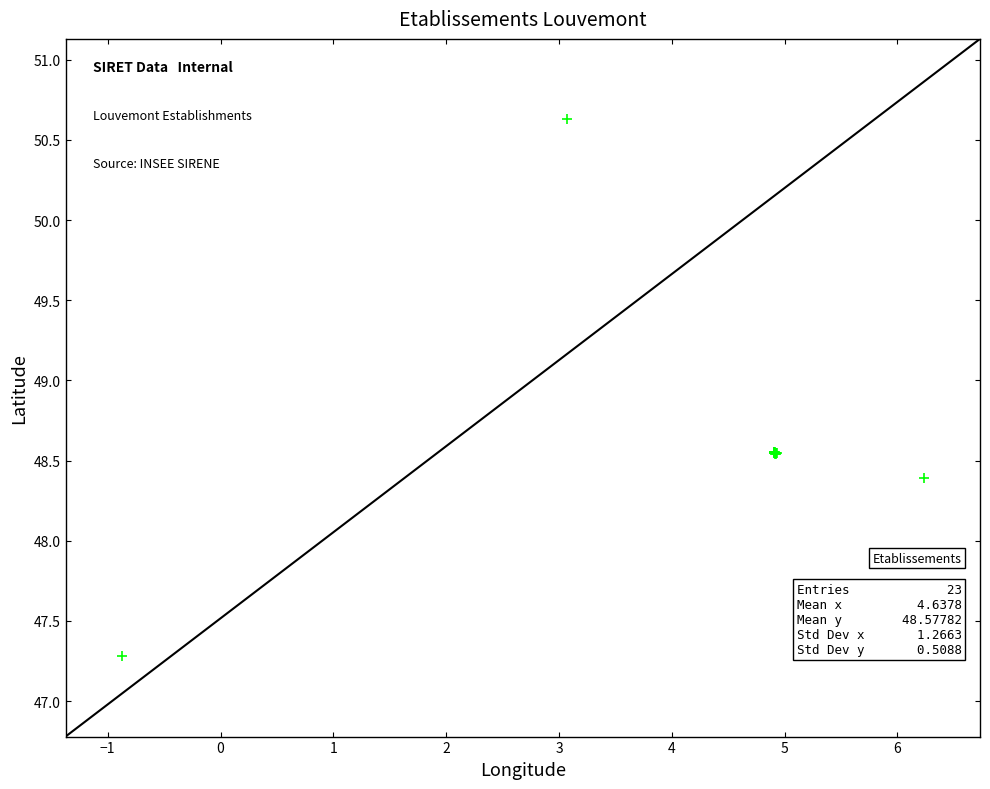

What Y value in the scatter plot is closest to 48?

48.4